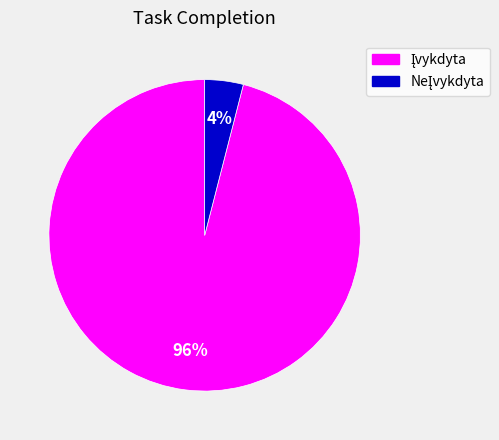

To the nearest percent, what is the difference between the largest and smallest slice percentages?

92%